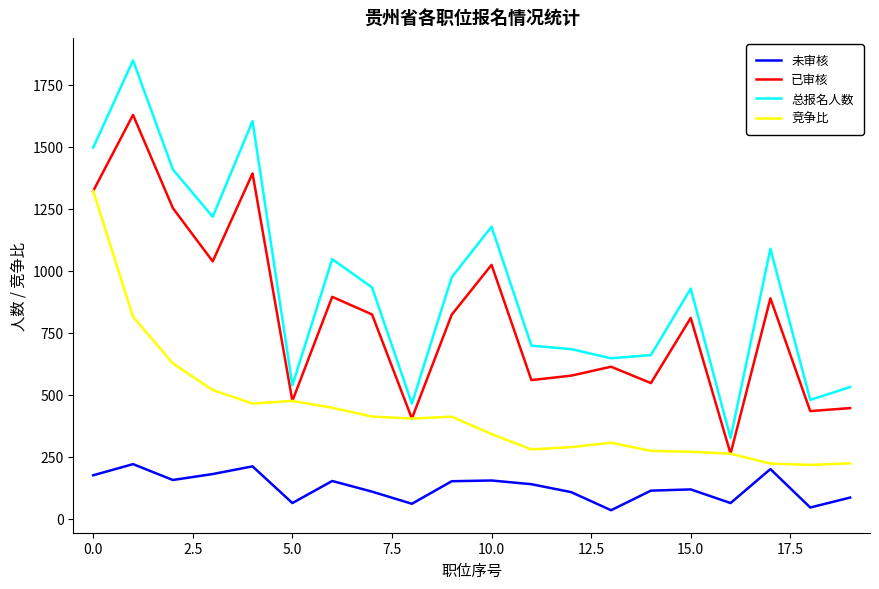

What is the maximum value shown in the chart?

1849.0